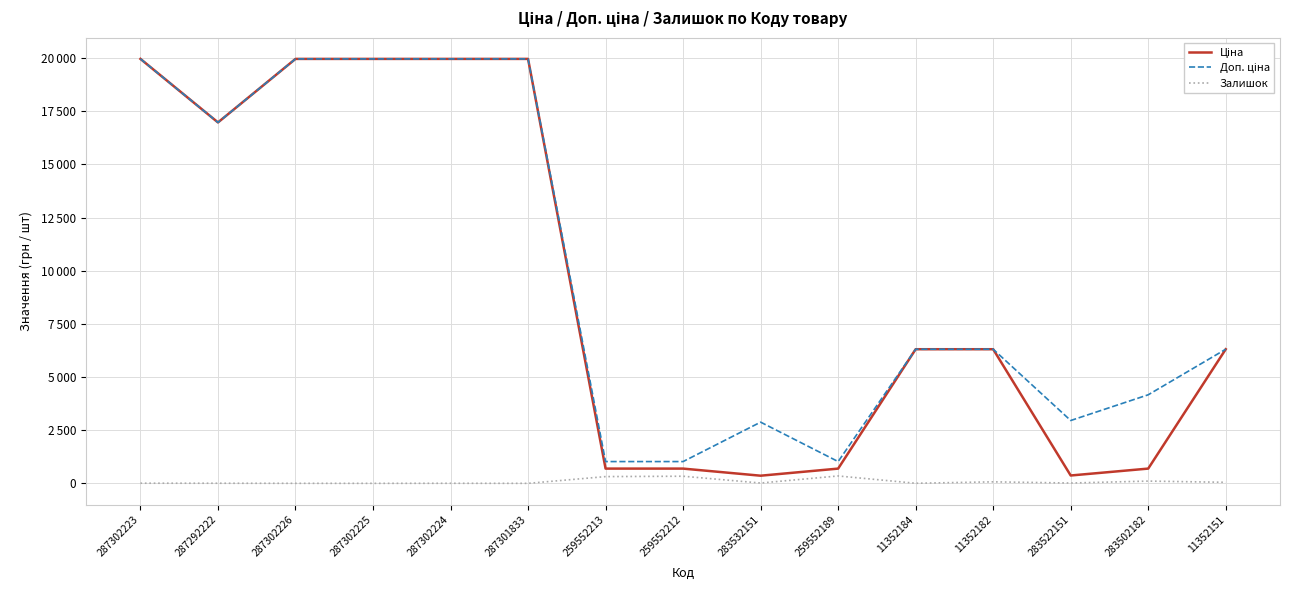

Reading left to right, list all the values displayed in this chart.

Ціна: 287302223=19964.2	287292222=16976.3	287302226=19964.2	287302225=19964.2	287302224=19964.2	287301833=19964.2	259552213=693.7	259552212=693.7	283532151=359.9	259552189=693.7	11352184=6308.8	11352182=6308.8	283522151=369.5	283502182=694.3	11352151=6308.8
Доп. ціна: 287302223=19964.2	287292222=16976.3	287302226=19964.2	287302225=19964.2	287302224=19964.2	287301833=19964.2	259552213=1024.6	259552212=1024.6	283532151=2878.8	259552189=1024.6	11352184=6308.8	11352182=6308.8	283522151=2955.8	283502182=4165.6	11352151=6308.8
Залишок: 287302223=7.0	287292222=5.0	287302226=1.0	287302225=0.0	287302224=3.0	287301833=0.0	259552213=318.0	259552212=335.0	283532151=15.0	259552189=348.0	11352184=4.0	11352182=71.0	283522151=15.0	283502182=106.0	11352151=49.0